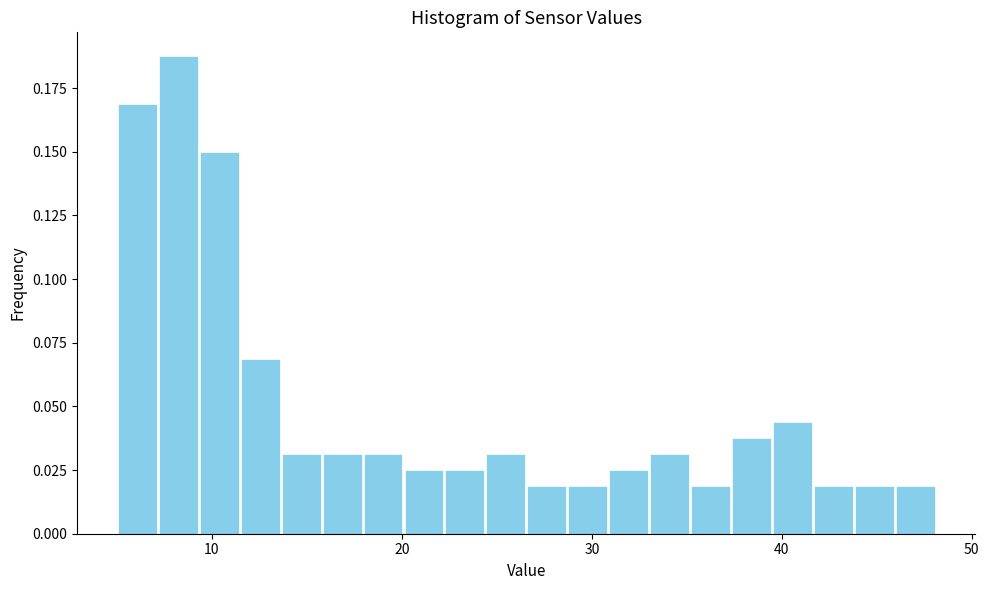

Read against the x-axis, roughly where is the centre of the tallest bar?

8